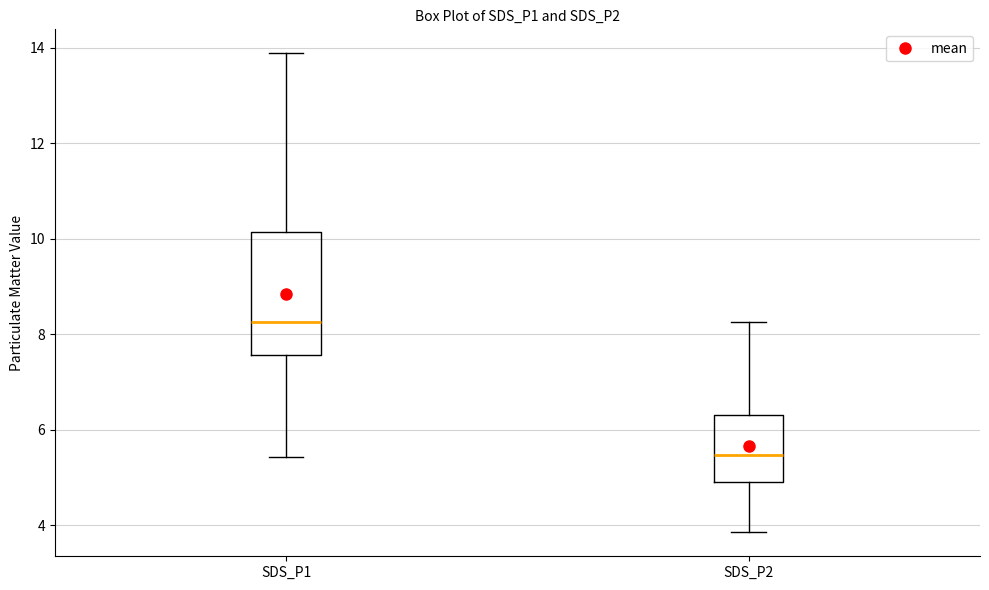

Reading left to right, transcribe this box plot: for each box, give where its median line is, the range the box spans, and where its two whiskers end, as read against the y-axis. The values are not printed on the chart, so give them approximately, as read against the axis.

SDS_P1: median 8.2, box 7.6 to 10.2, whiskers 5.4 to 13.8
SDS_P2: median 5.4, box 4.8 to 6.4, whiskers 3.8 to 8.2